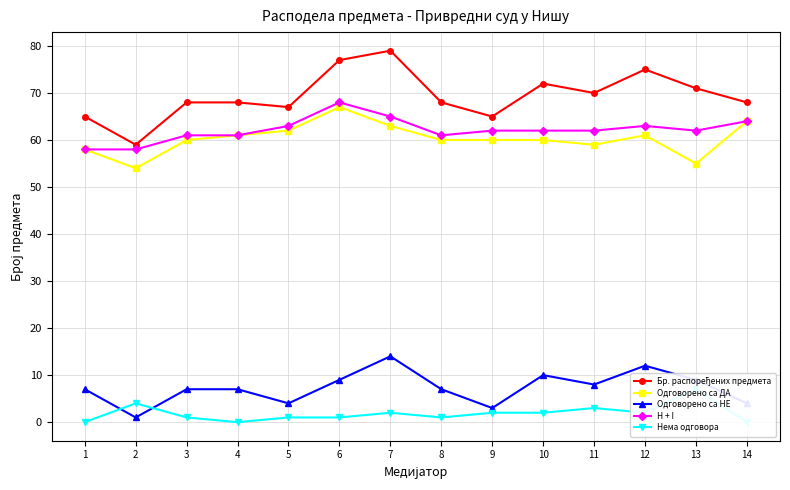

Is it true that Одговорено са ДА equals 62 at 5?

True